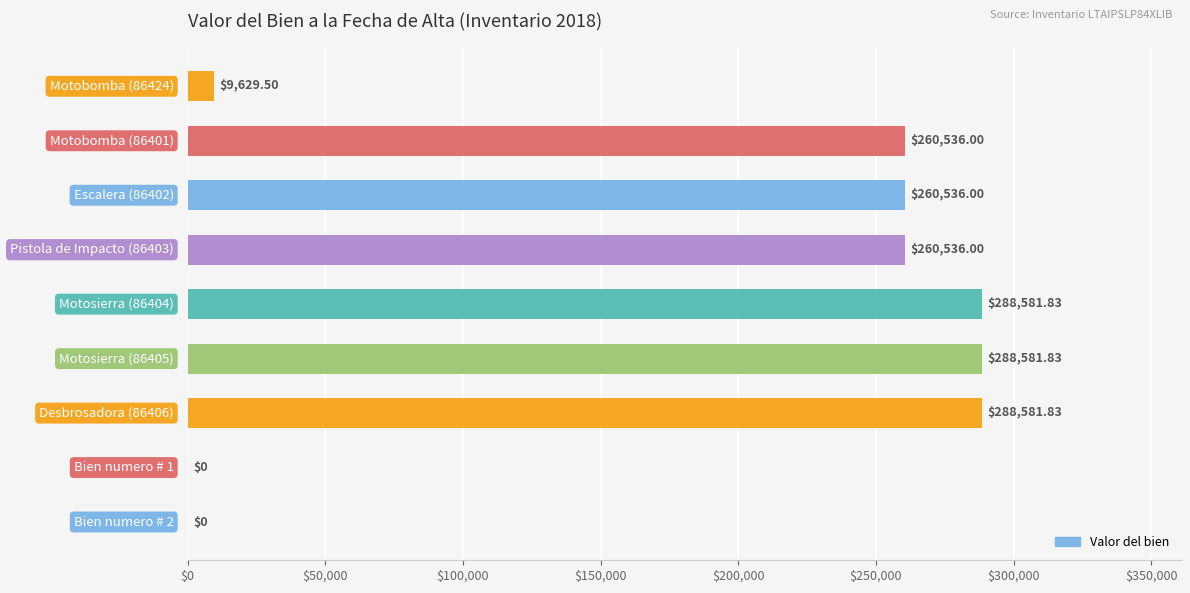

What is the sum of all values?

1656983.0